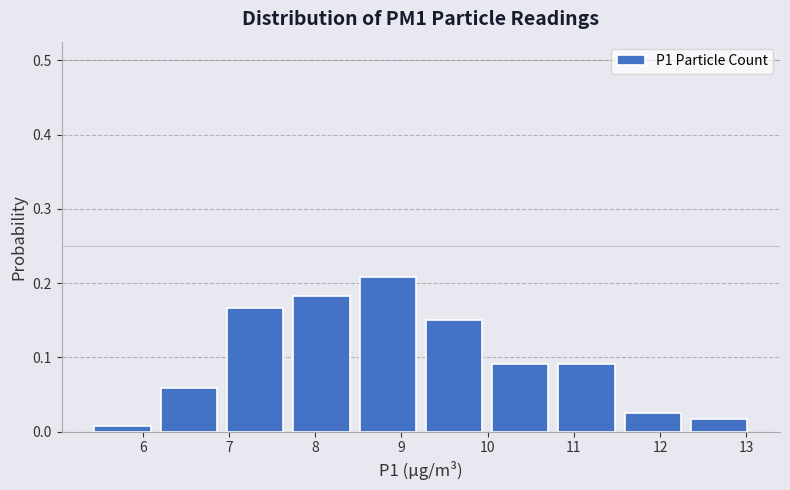

Reading left to right, list every bar in this chart as the range it spans on the x-axis followed by its height. Neither the bar edges nor the heights are printed on the chart, so give them approximately, as read against the axes.

5.4 to 6.1: under 0.01
6.1 to 6.9: 0.06
6.9 to 7.7: 0.17
7.7 to 8.5: 0.18
8.5 to 9.2: 0.21
9.2 to 10.0: 0.15
10.0 to 10.8: 0.09
10.8 to 11.5: 0.09
11.5 to 12.3: 0.03
12.3 to 13.1: 0.02